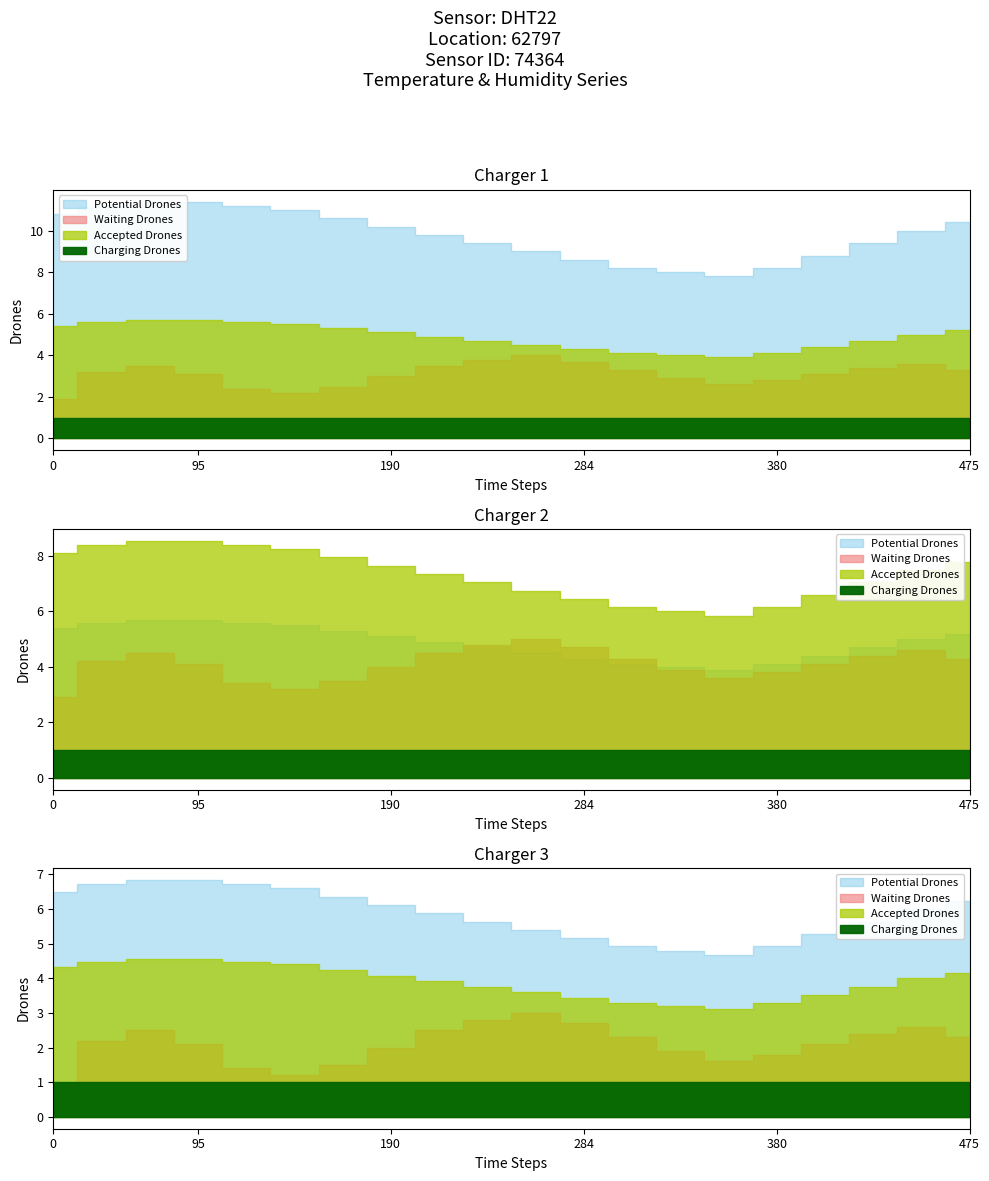

How many values in the humidity series are below 31?

7